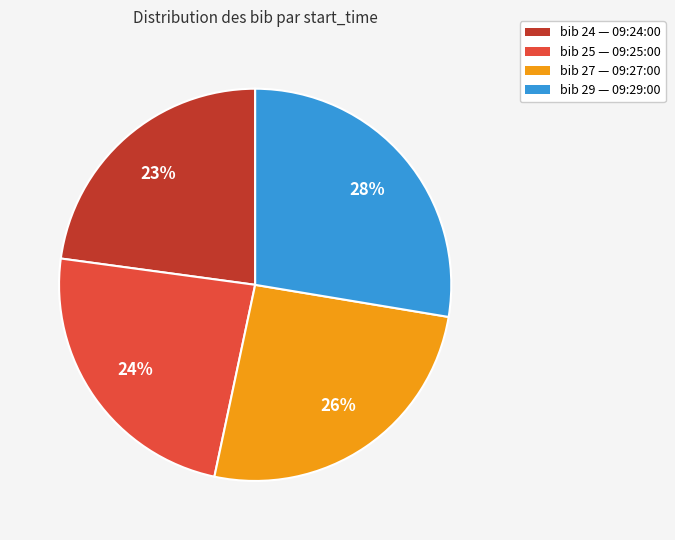

True or false: bib 25 — 09:25:00 accounts for 24% of the total.

True